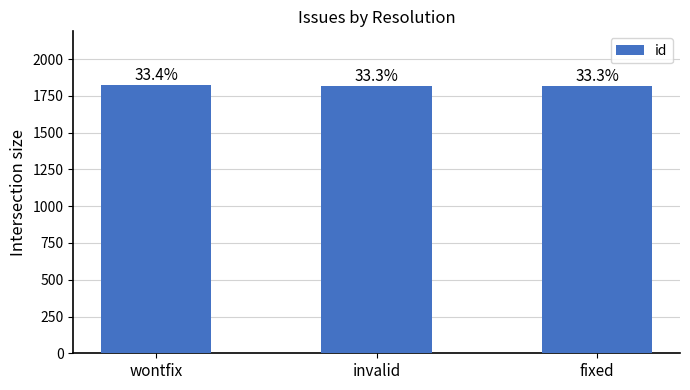

How many bars are there in total?

3